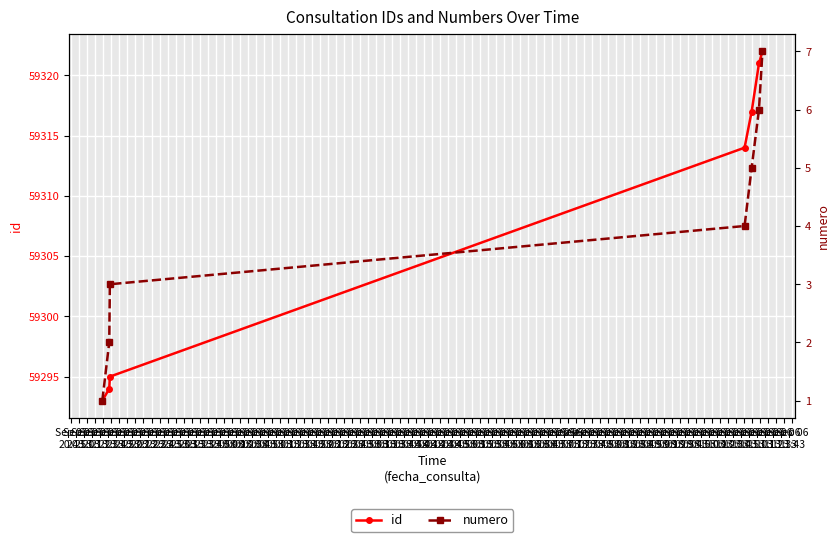

List the series in order of their peak value, highest first.

id, numero